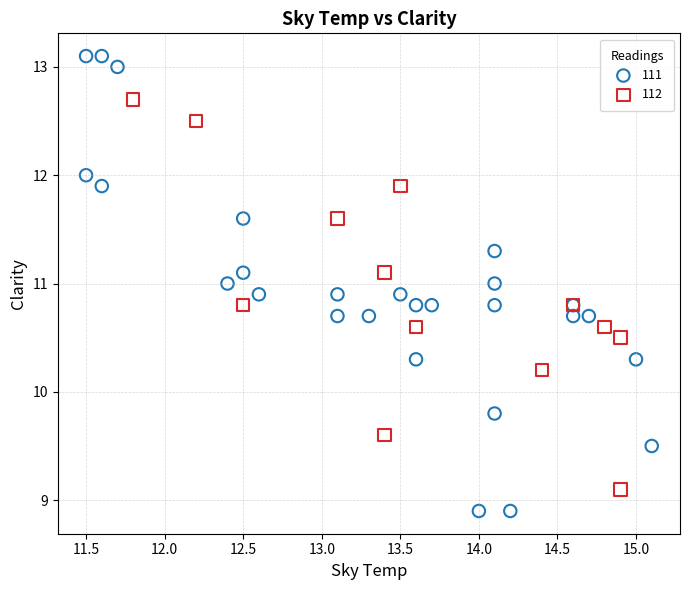

Which series reaches the maximum Y coordinate?

111